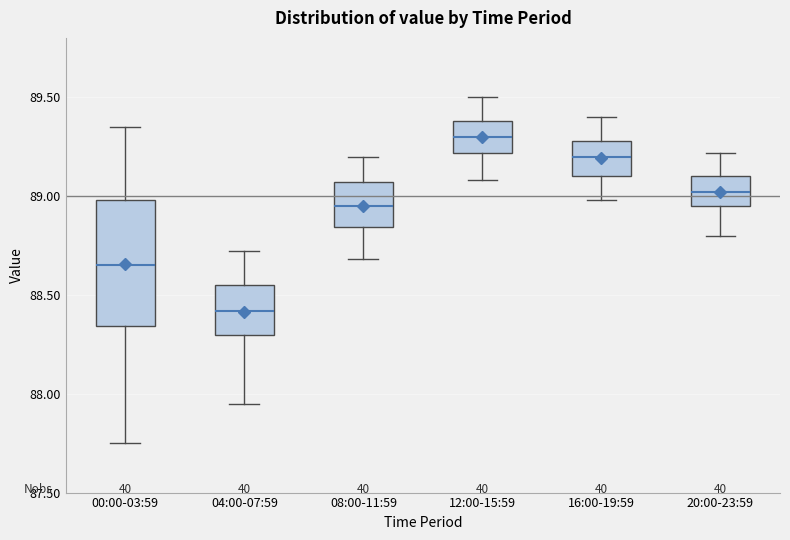

Which box is the tallest, from its lower edge to its upper edge?

00:00-03:59